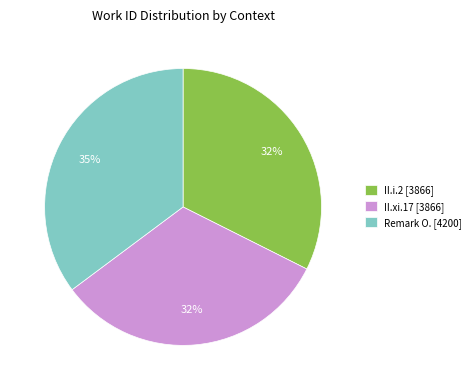

Does any single category account for the majority?

No